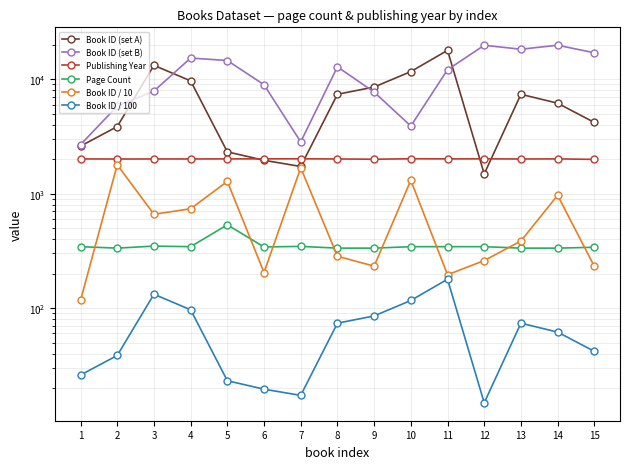

Which has a higher value, 10 or 5?

10